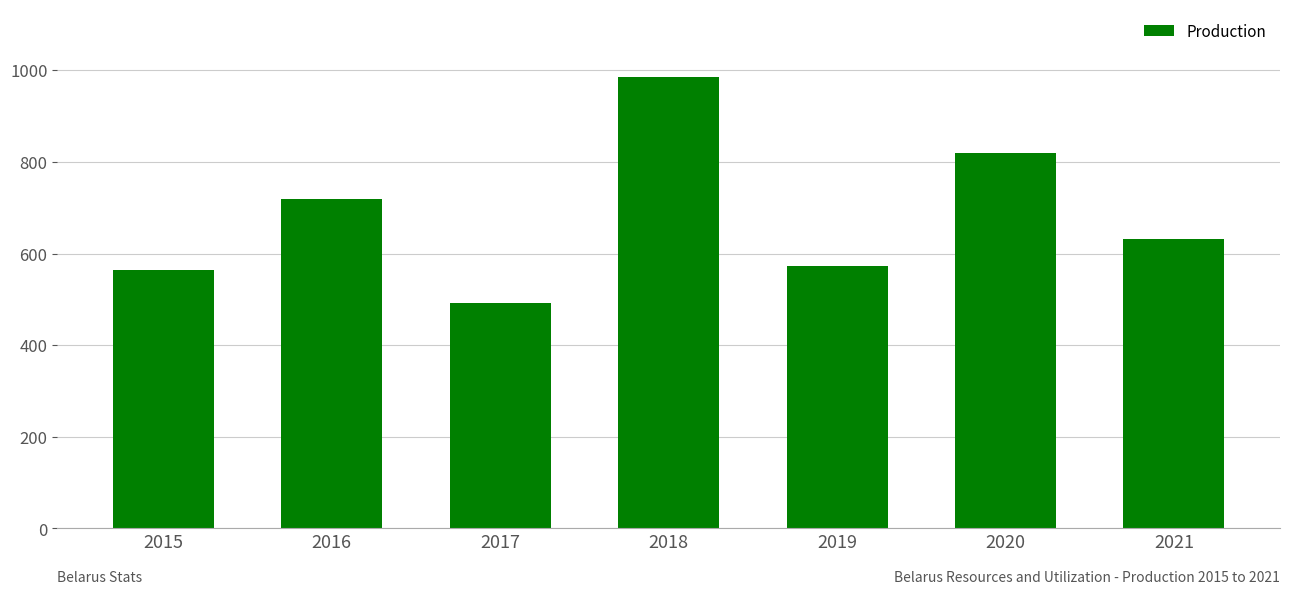

How many values are below 632?

3